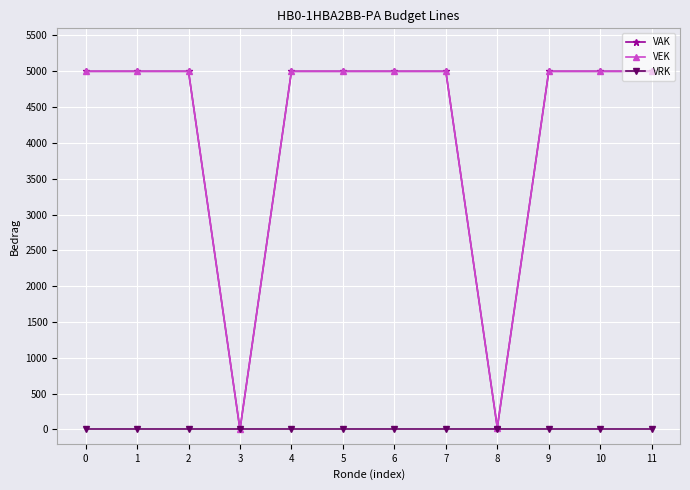

Does the chart have visible grid lines?

Yes